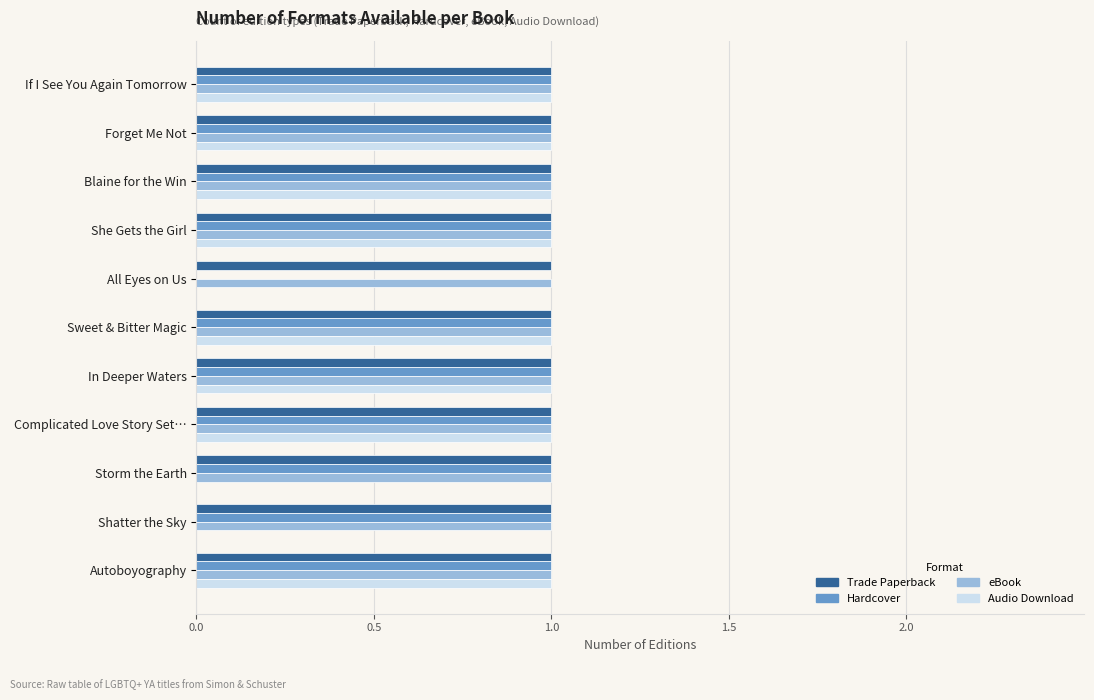

How many Audio Download values are between 0 and 1?

11